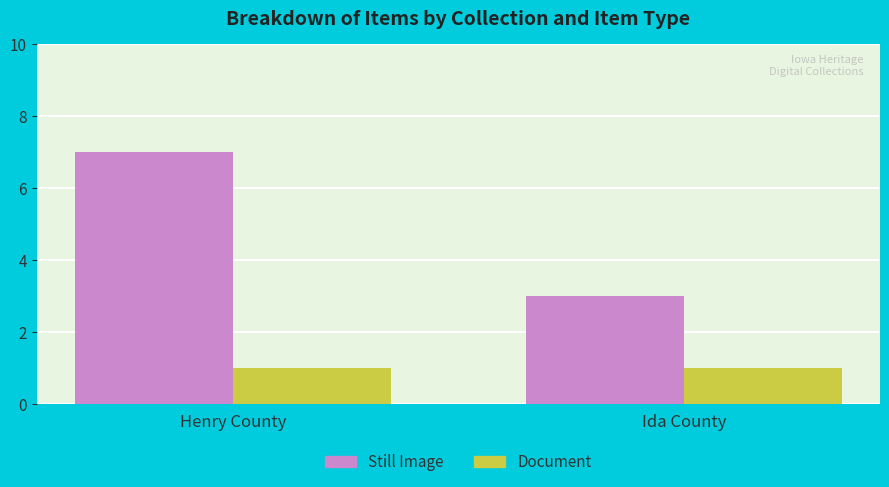

What is the maximum value shown in the chart?

7